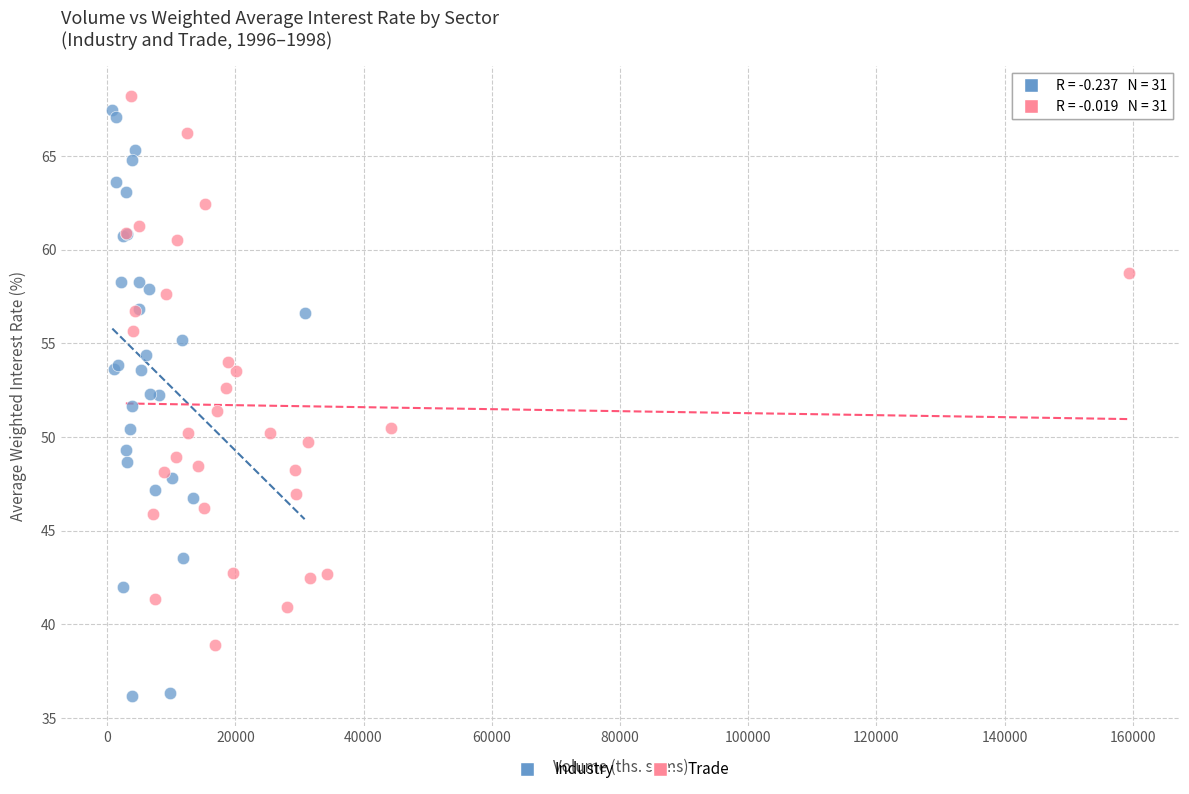

Which series reaches the minimum Y coordinate?

Industry